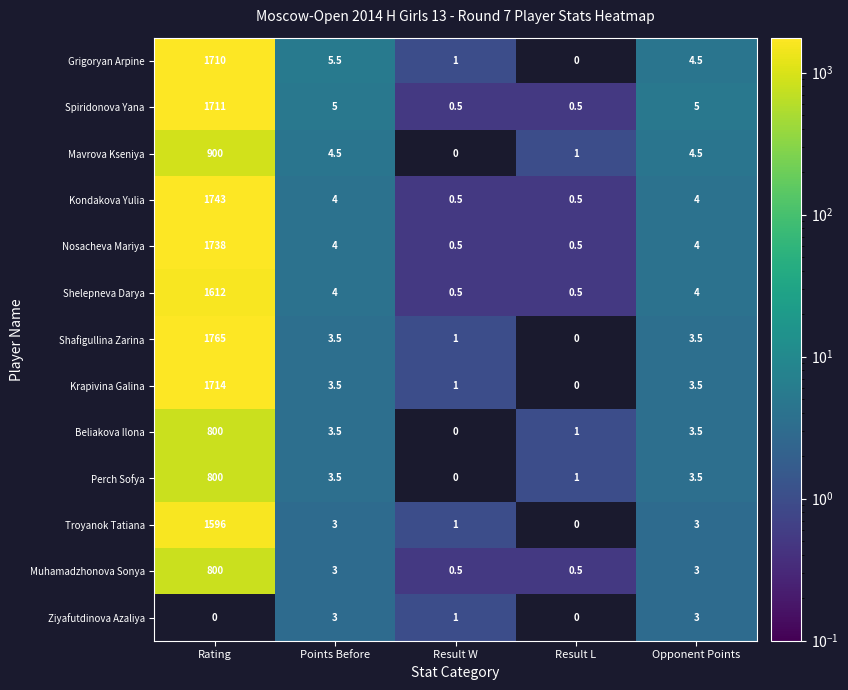

At how many categories does at least one series exceed 1076?

1